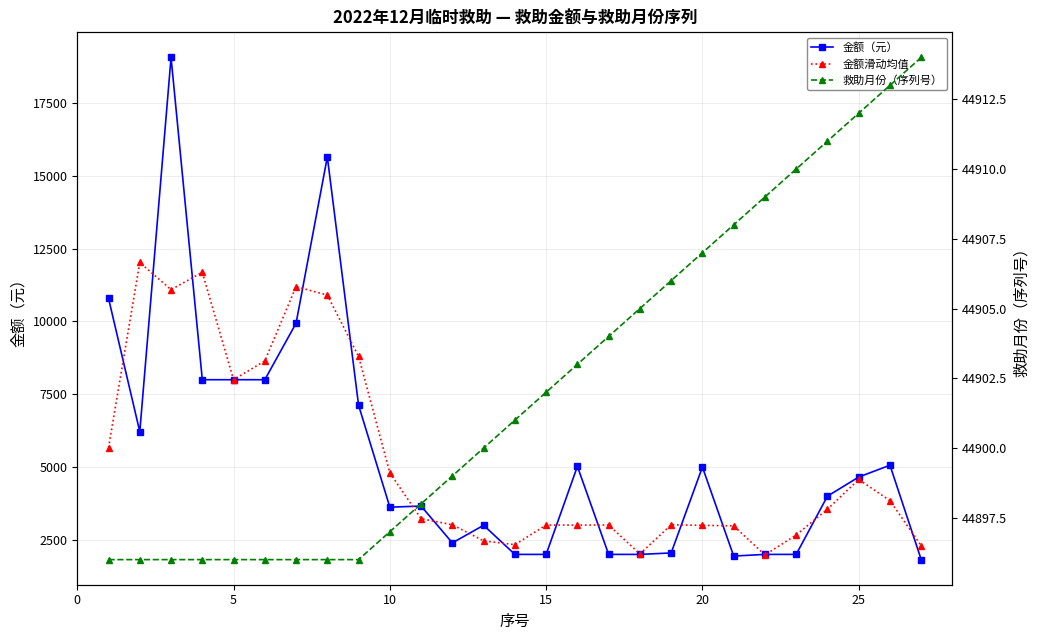

Rank the series at 10 from highest to lowest value.

救助月份（序列号）, 金额（元）, 金额滑动均值